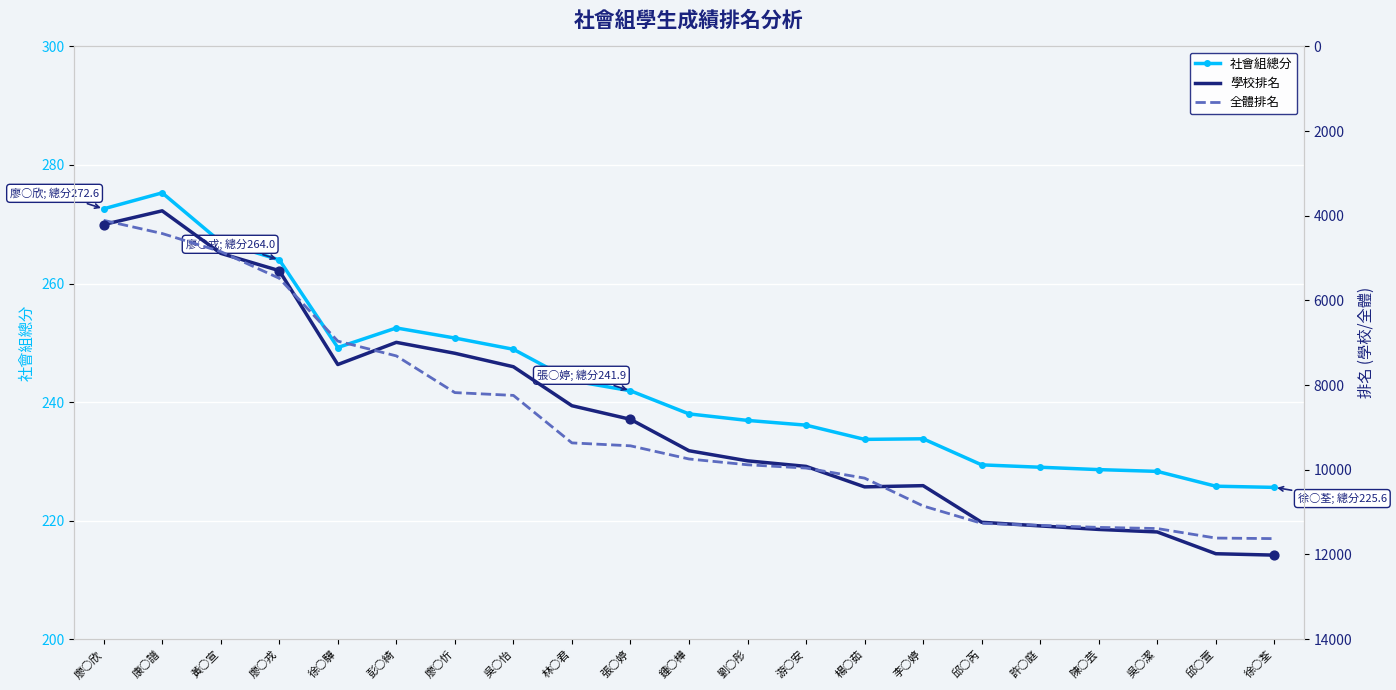

At how many categories does at least one series exceed 6873?

17